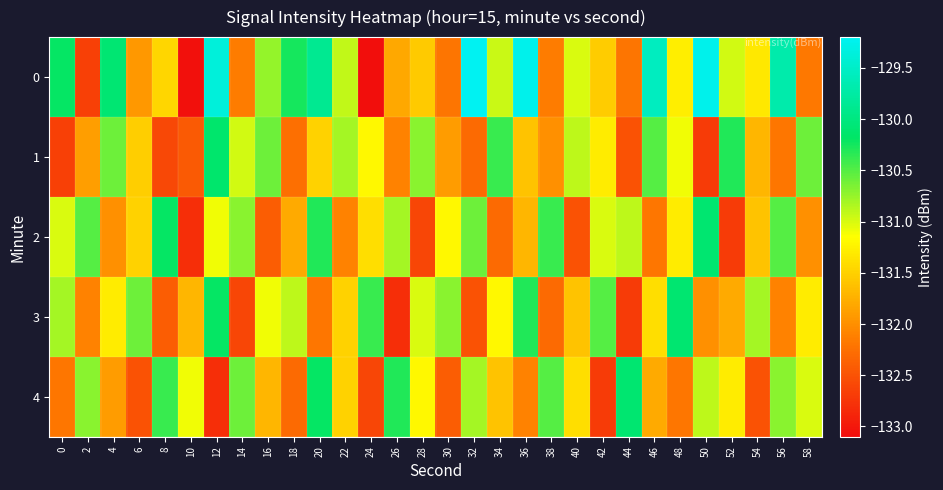

Between 6 and 58, which series saw the biggest shift?

4